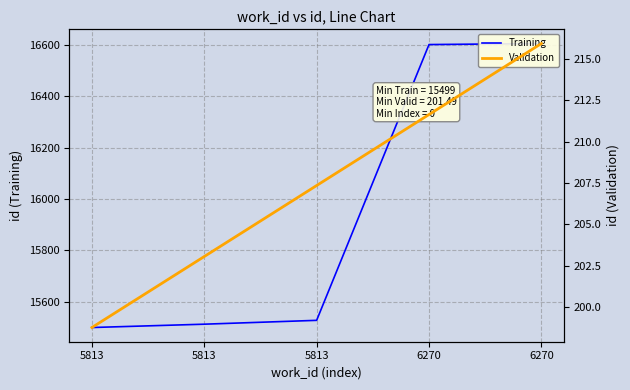

Reading left to right, list all the values displayed in this chart.

5813=15499	5813=15512	5813=15527	6270=16602	6270=16606